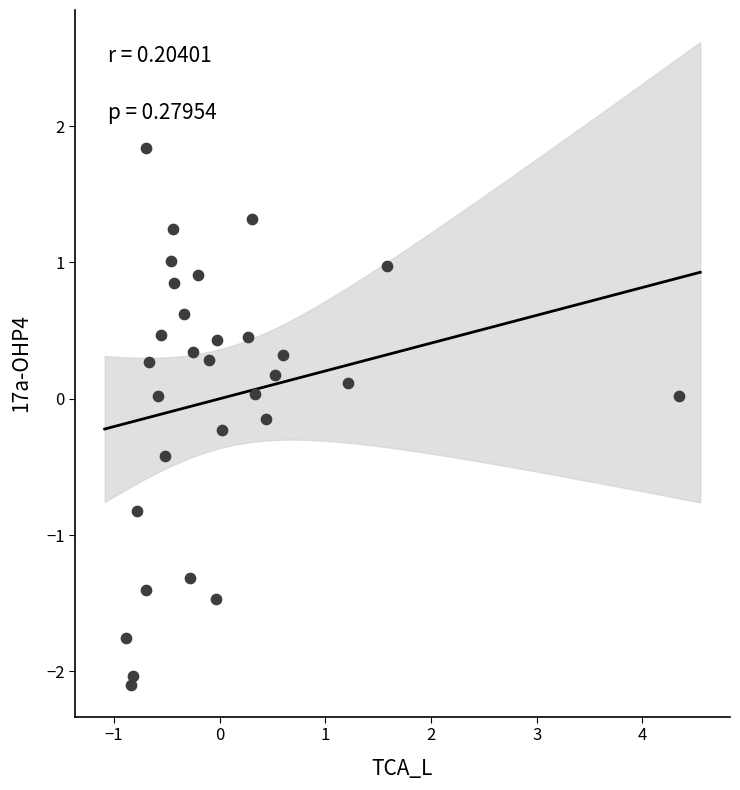

What is the range of X values (max minus min)?

5.2